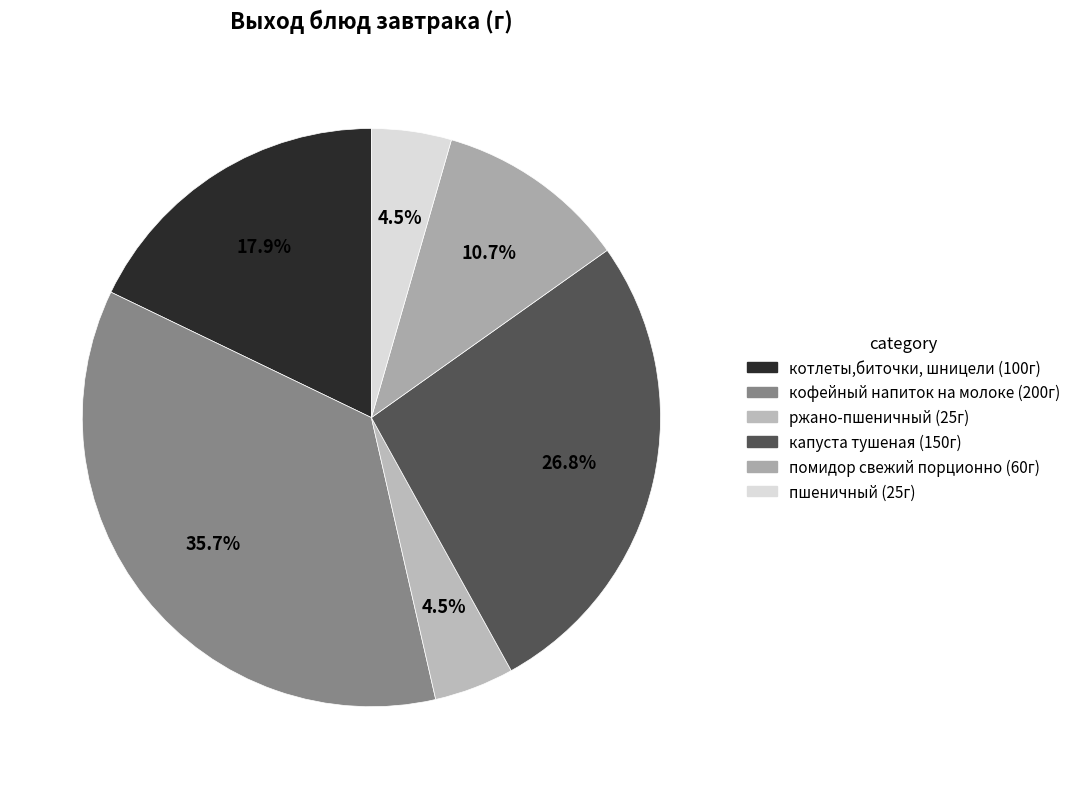

To the nearest percent, what is the combined percentage of помидор свежий порционно and котлеты,биточки, шницели?

29%